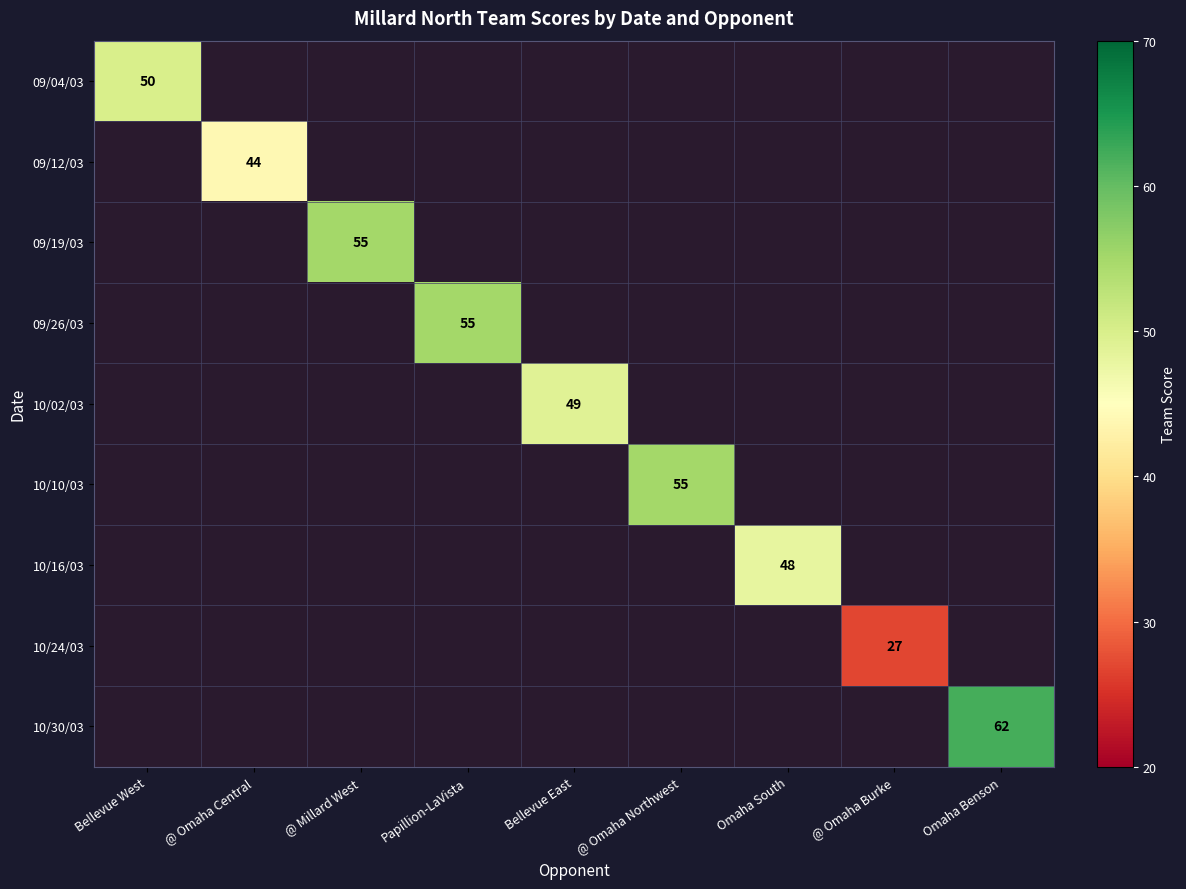

The 09/19/03 series shows 98 at @ Millard West. True or false?

False